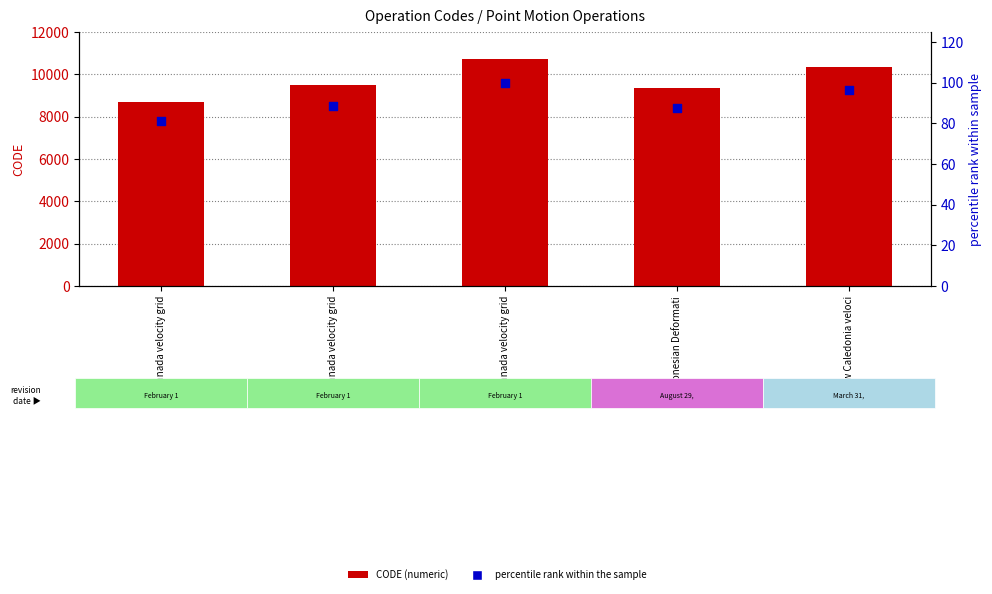

Which series contains the lowest Y value?

percentile rank within the sample